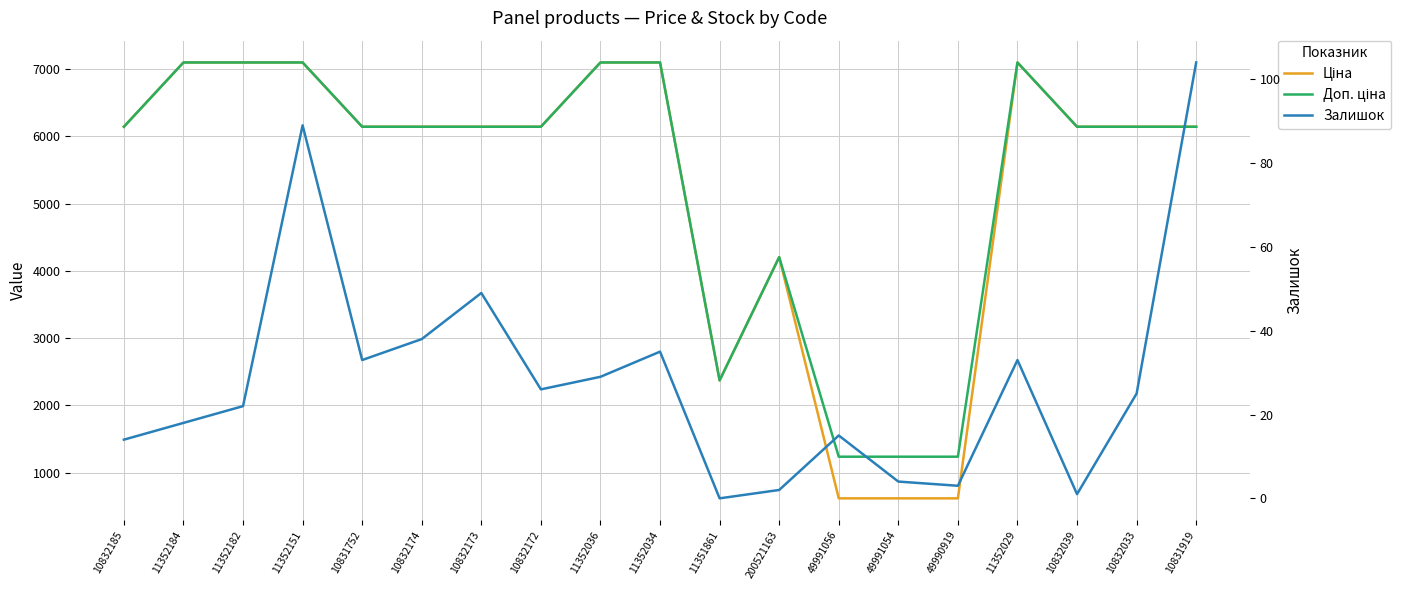

What is the maximum value shown in the chart?

7098.8